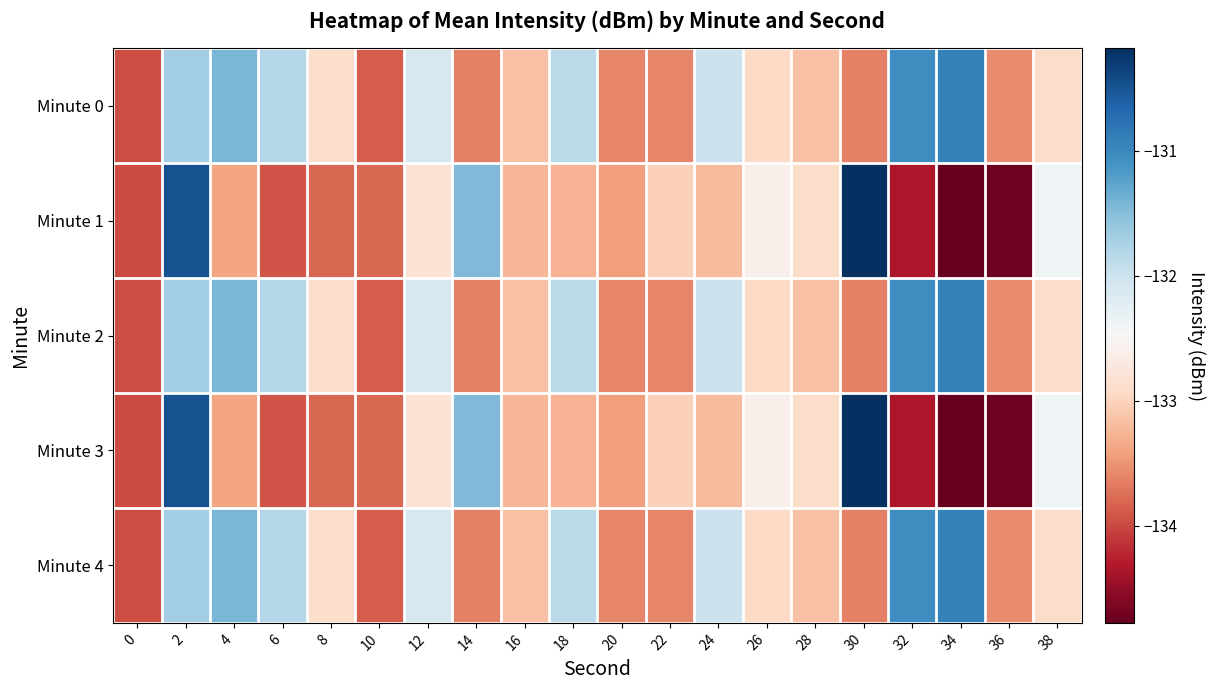

At which category is the sum across all series the highest?

2